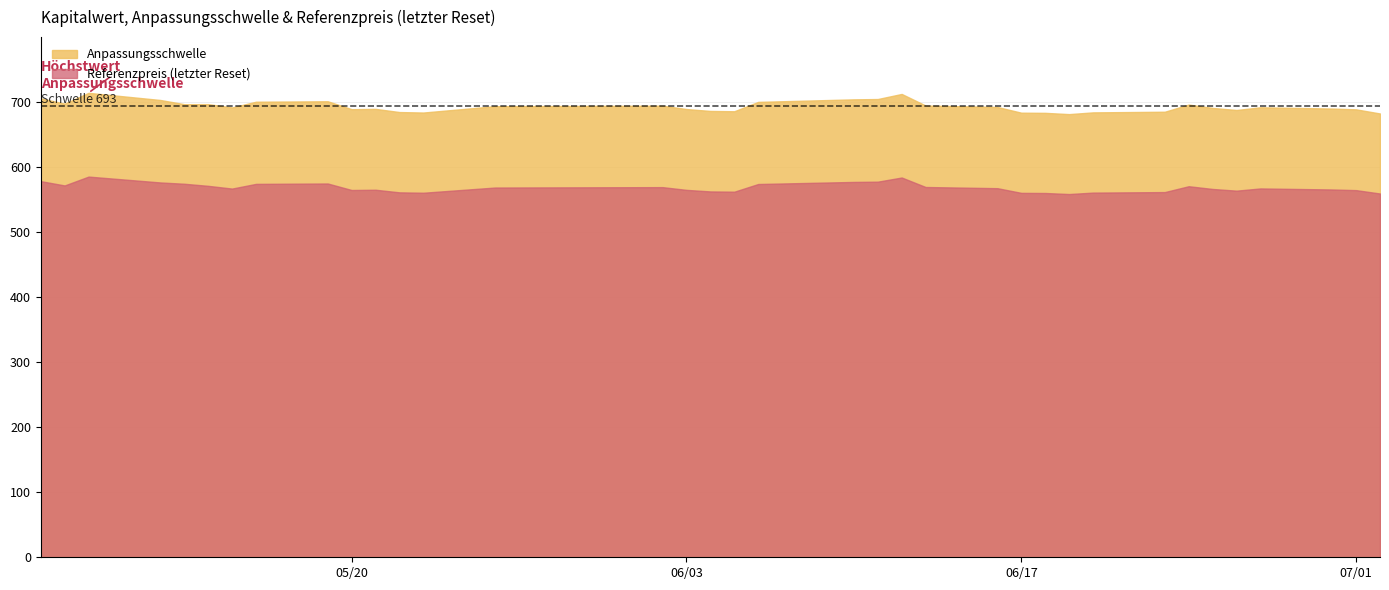

What is the difference between the maximum and minimum values in the Anpassungsschwelle series?

32.7